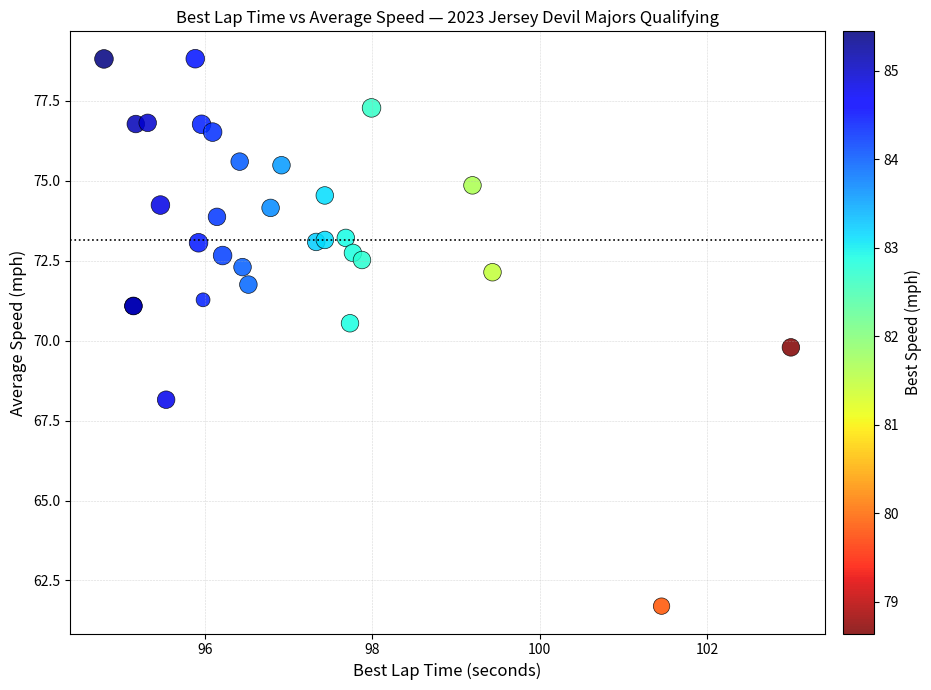

What Y value in the scatter plot is closest to 70?

69.8